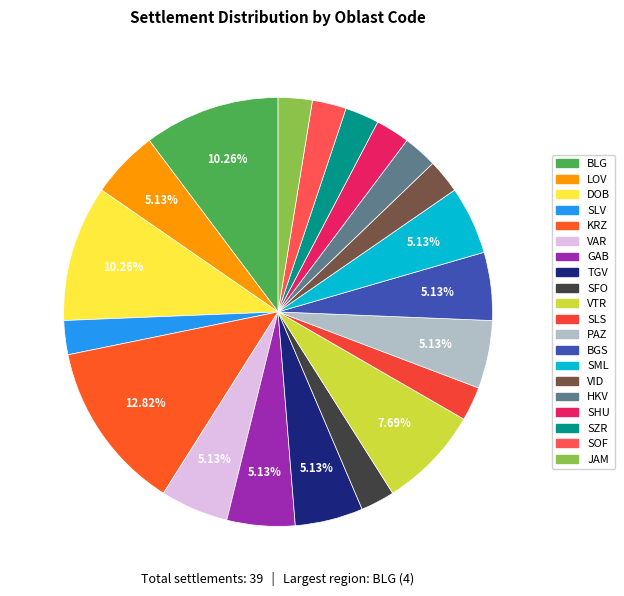

How many slices are in this pie chart?

20